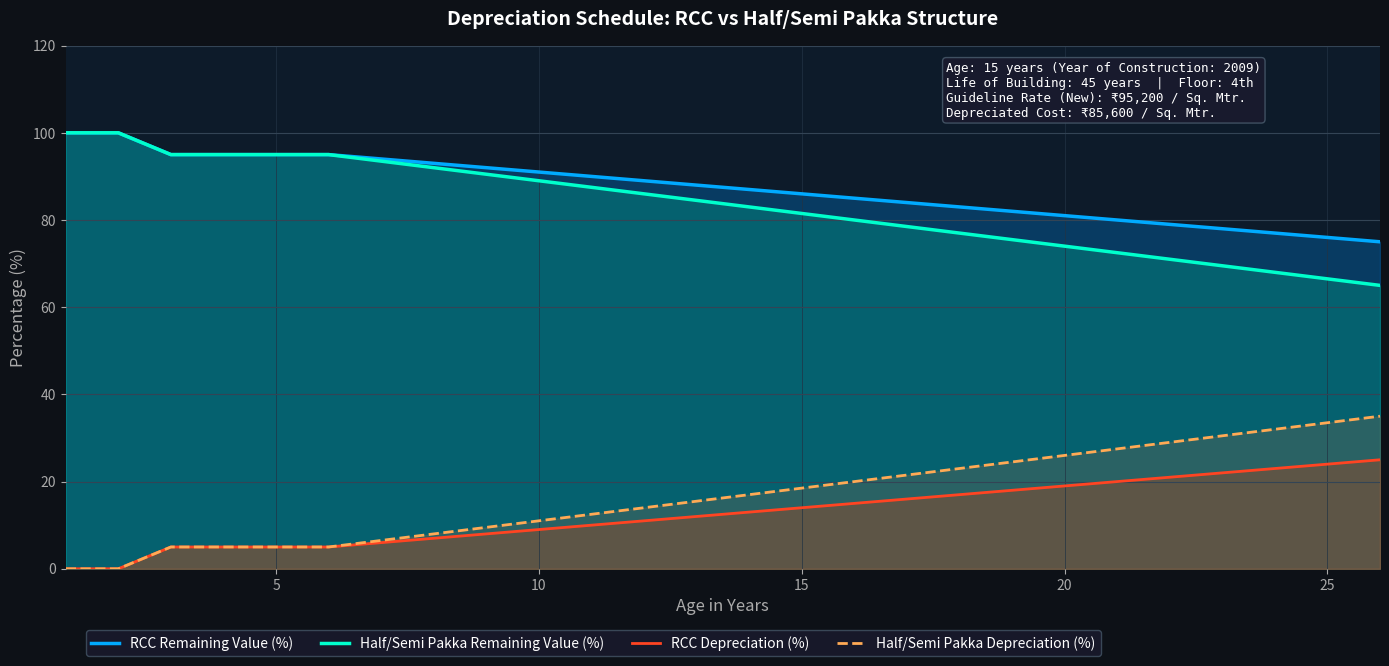

True or false: RCC Depreciation (%) and RCC Remaining Value (%) cross at least once.

False